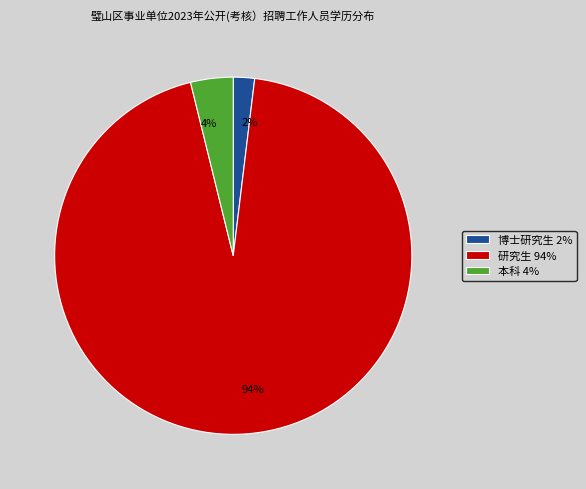

To the nearest percent, what portion does 本科 represent?

4%